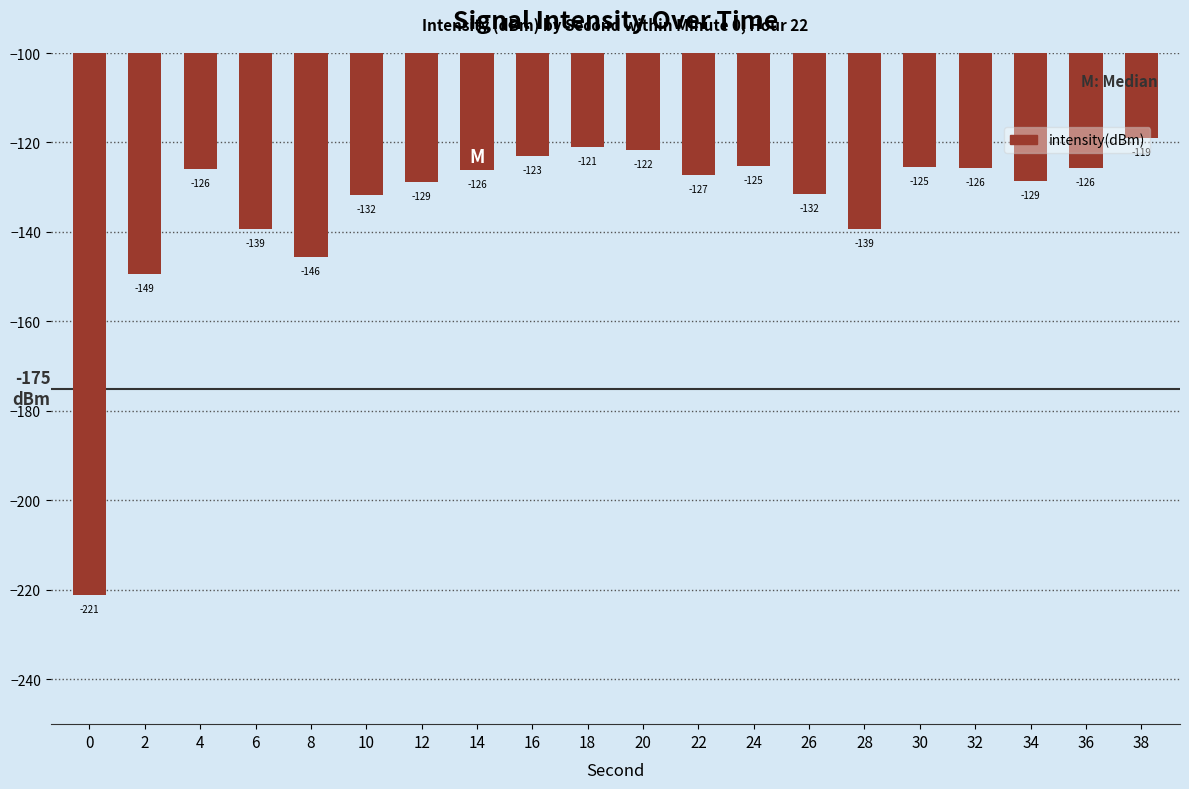

True or false: the data shows -42.3 at 20.

False